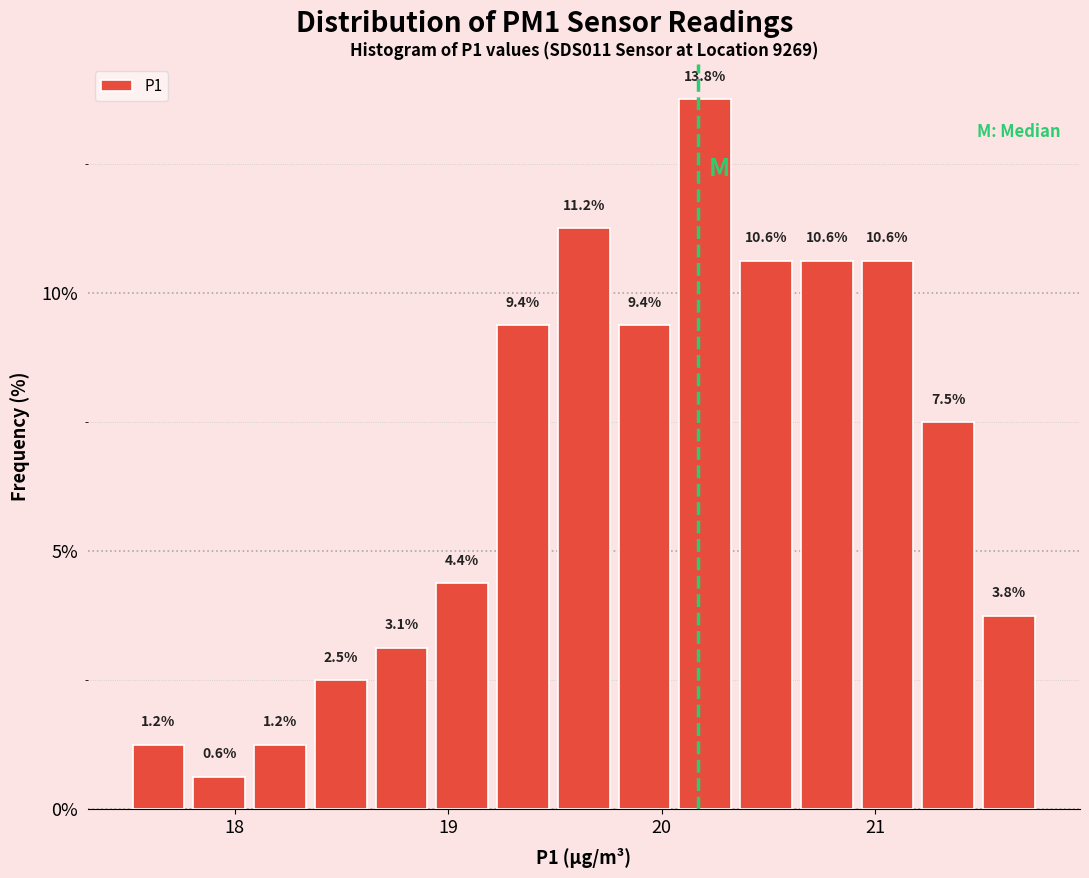

Read against the x-axis, roughly where is the centre of the tallest bar?

20.2